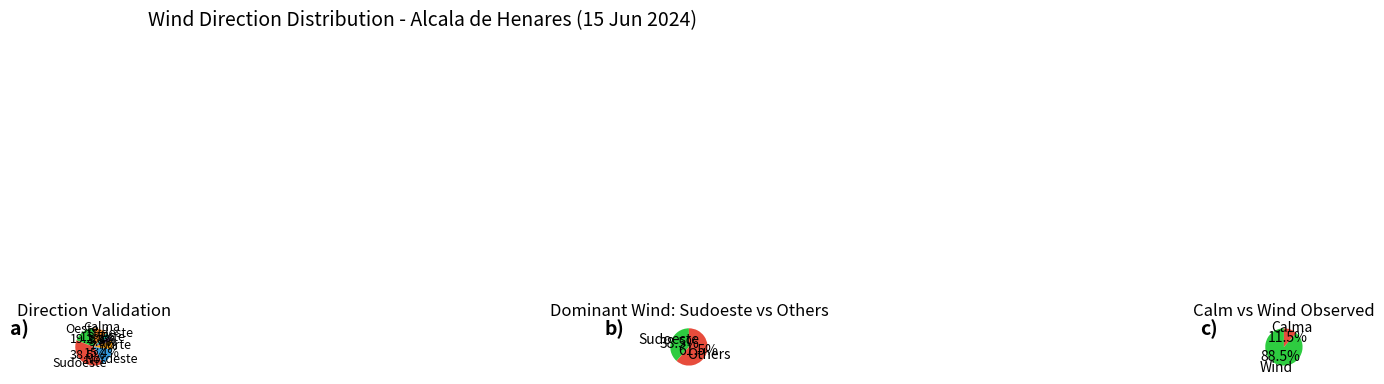

What is the change in value from Nordeste to Norte?

-2